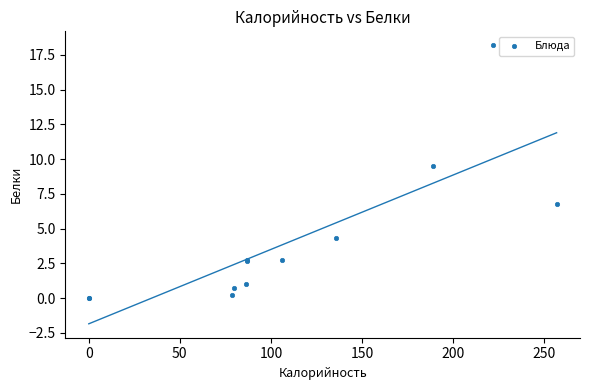

What Y value in the scatter plot is closest to 9?

9.5